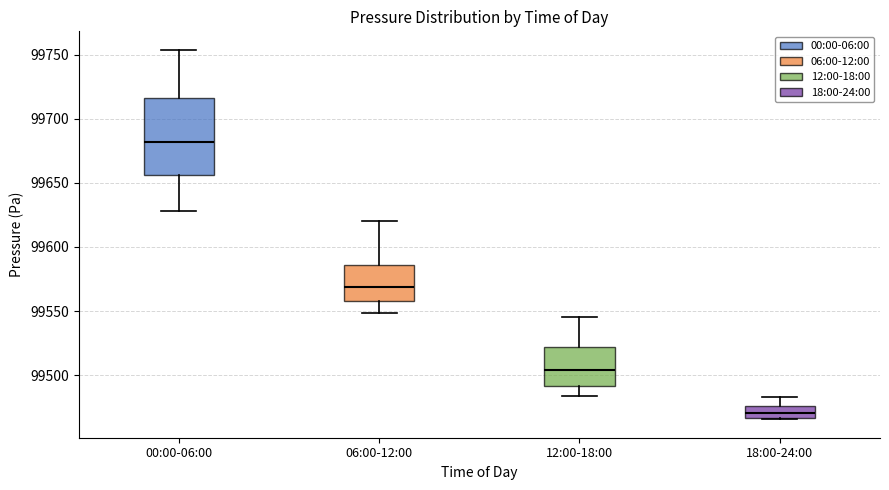

Which box's median line is the highest?

00:00-06:00